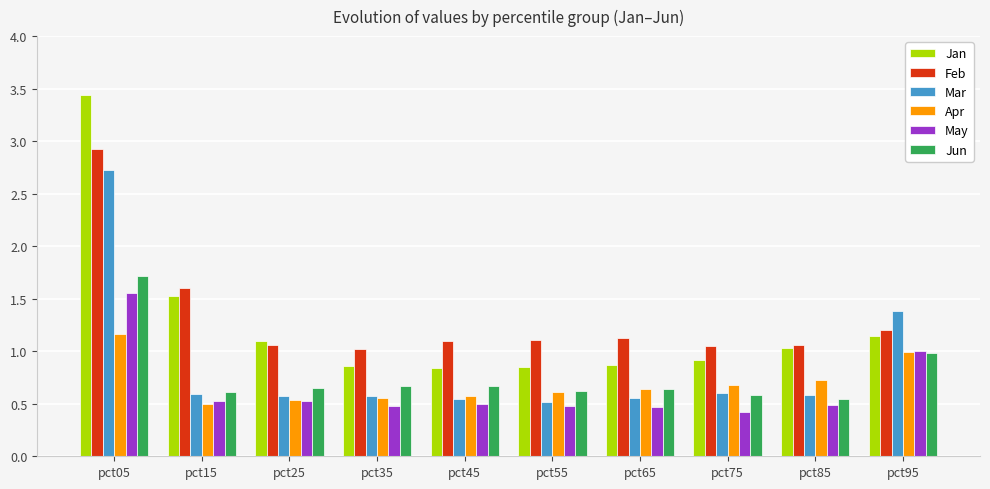

How many distinct data groups are displayed?

6